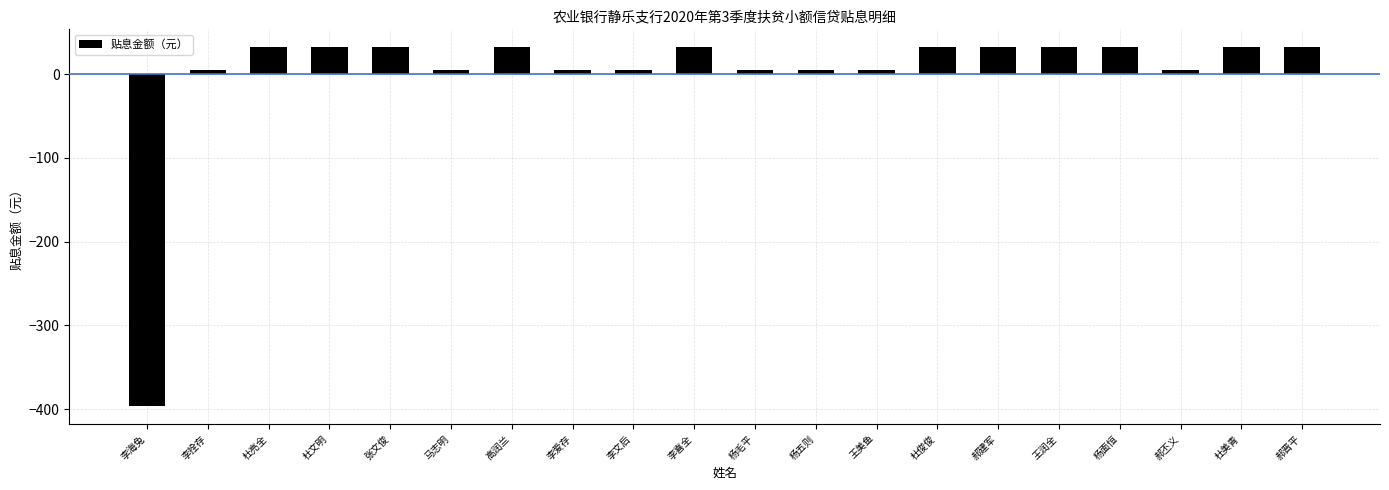

The value at 郝丕义 is 5.4. True or false?

True